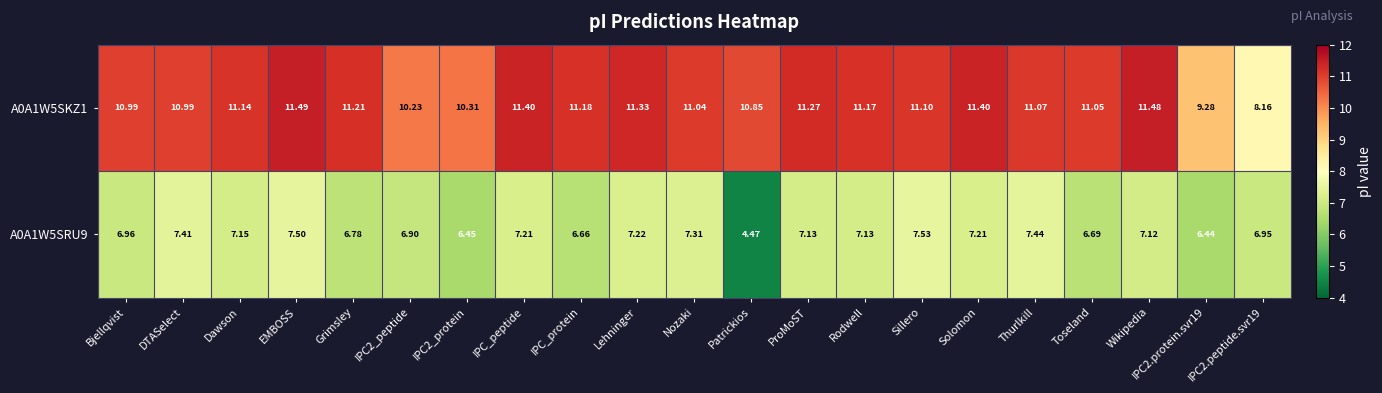

Which series has the widest spread of values?

A0A1W5SKZ1